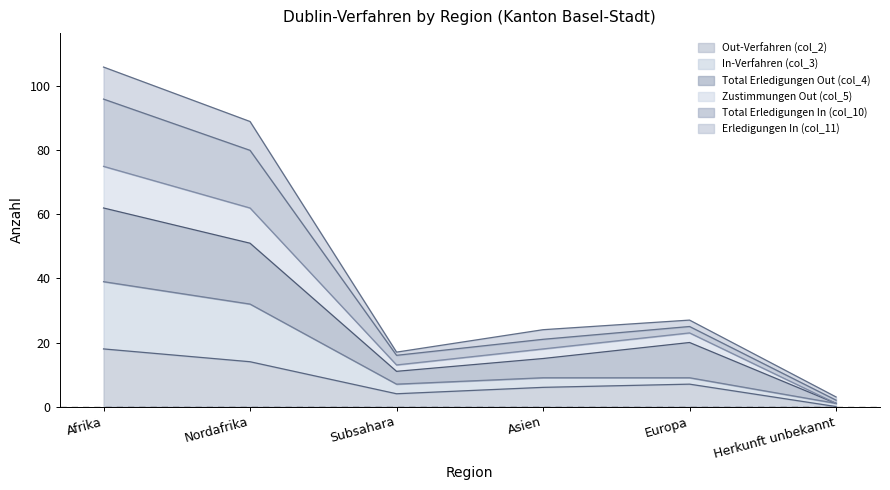

How many lines are shown in the chart?

6